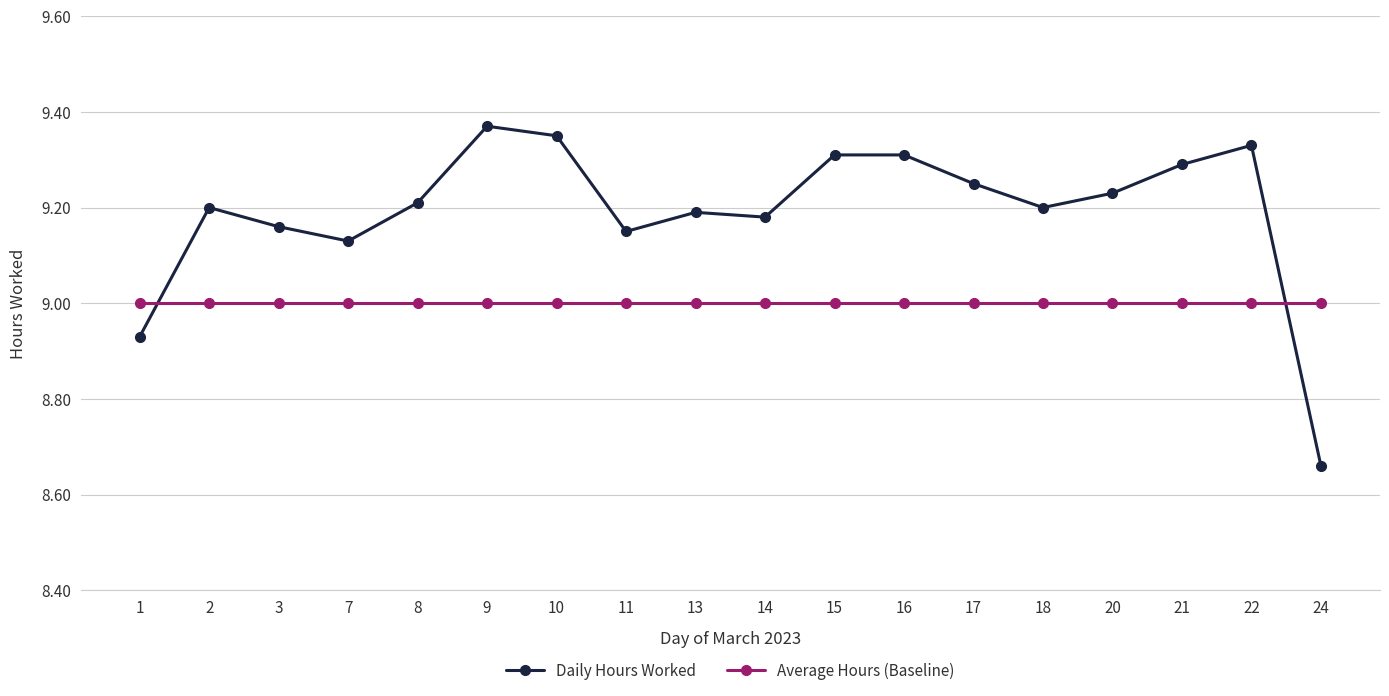

Where is the first local maximum for Daily Hours Worked?

2